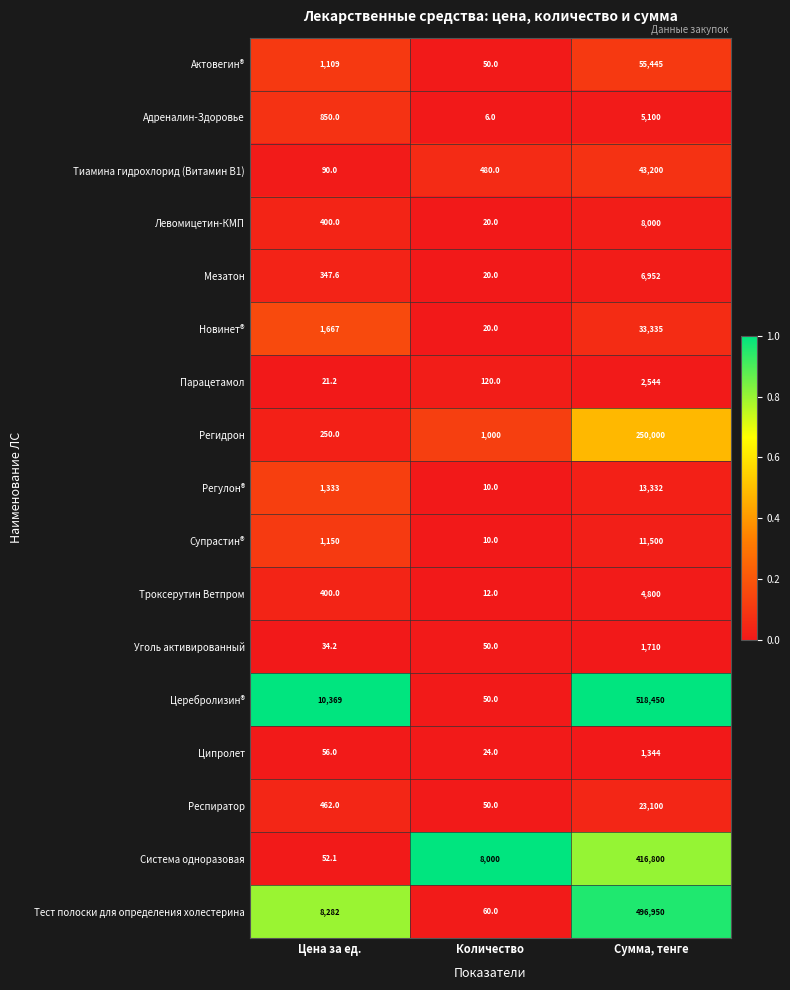

What is the difference between the Респиратор values at Цена за ед. and Количество?

412.0